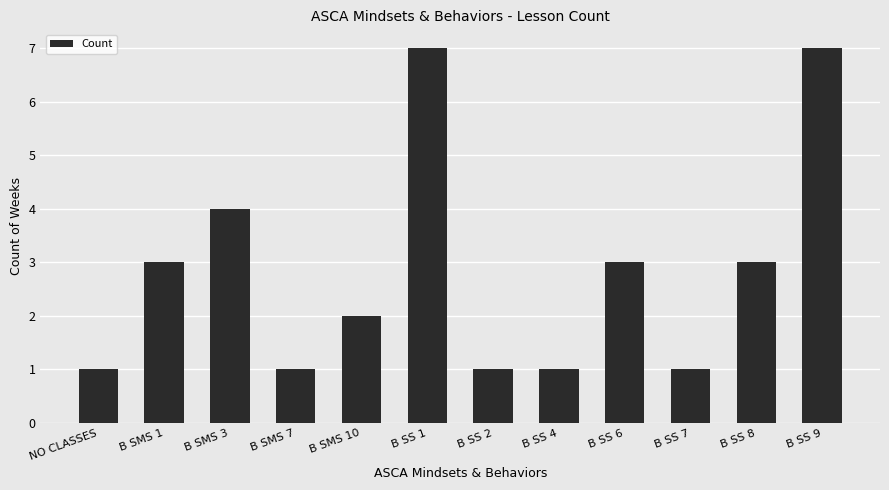

What is the average value?

3